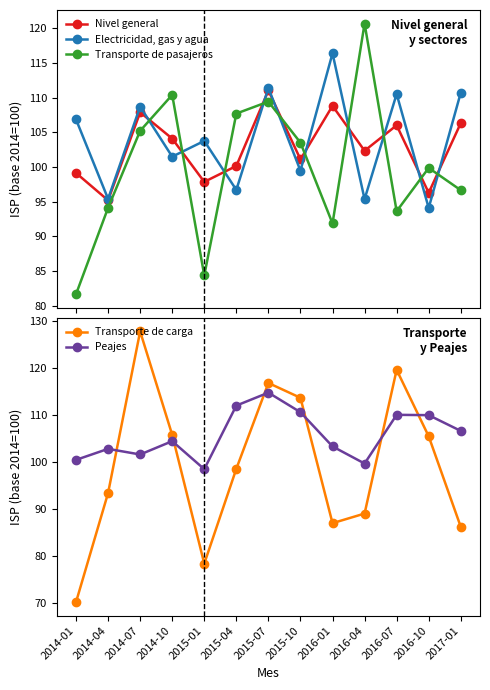

At how many categories does at least one series exceed 101?

13